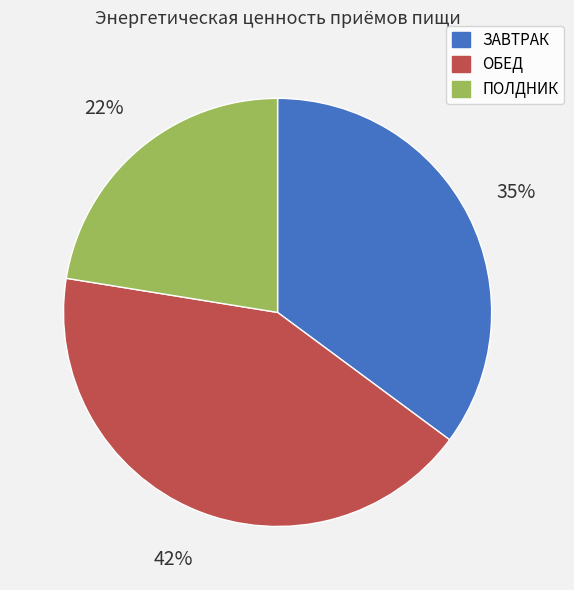

To the nearest percent, what is the combined percentage of ОБЕД and ПОЛДНИК?

65%